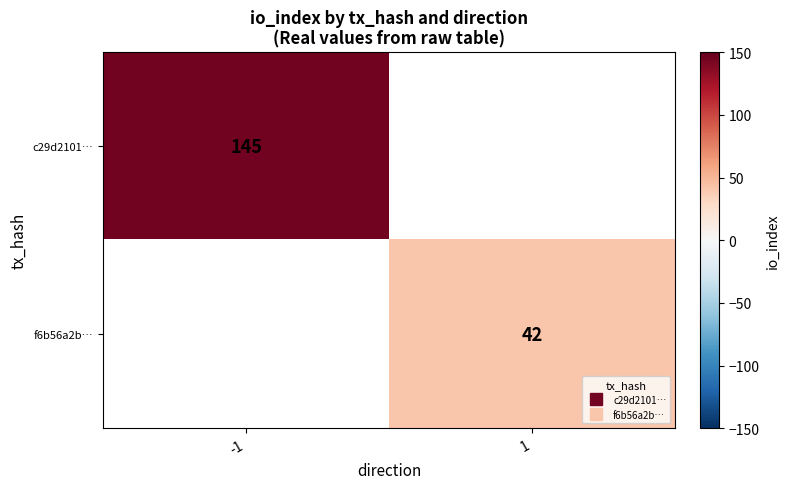

Rank the series at -1 from highest to lowest value.

c29d2101…, f6b56a2b…